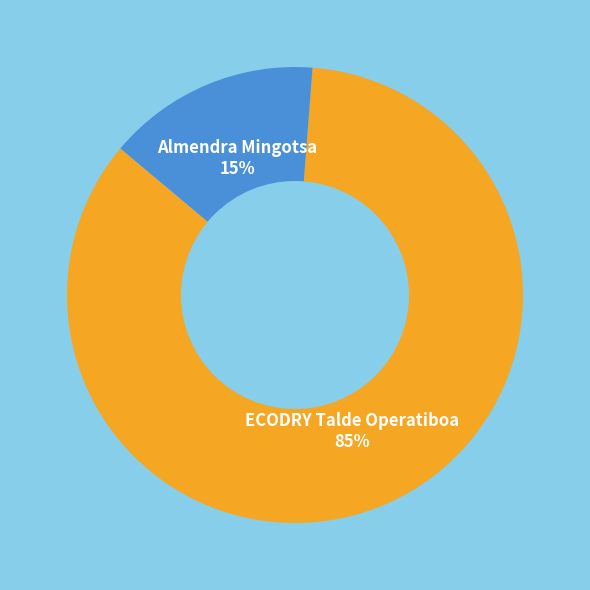

Is there any slice that represents more than half of the pie?

Yes